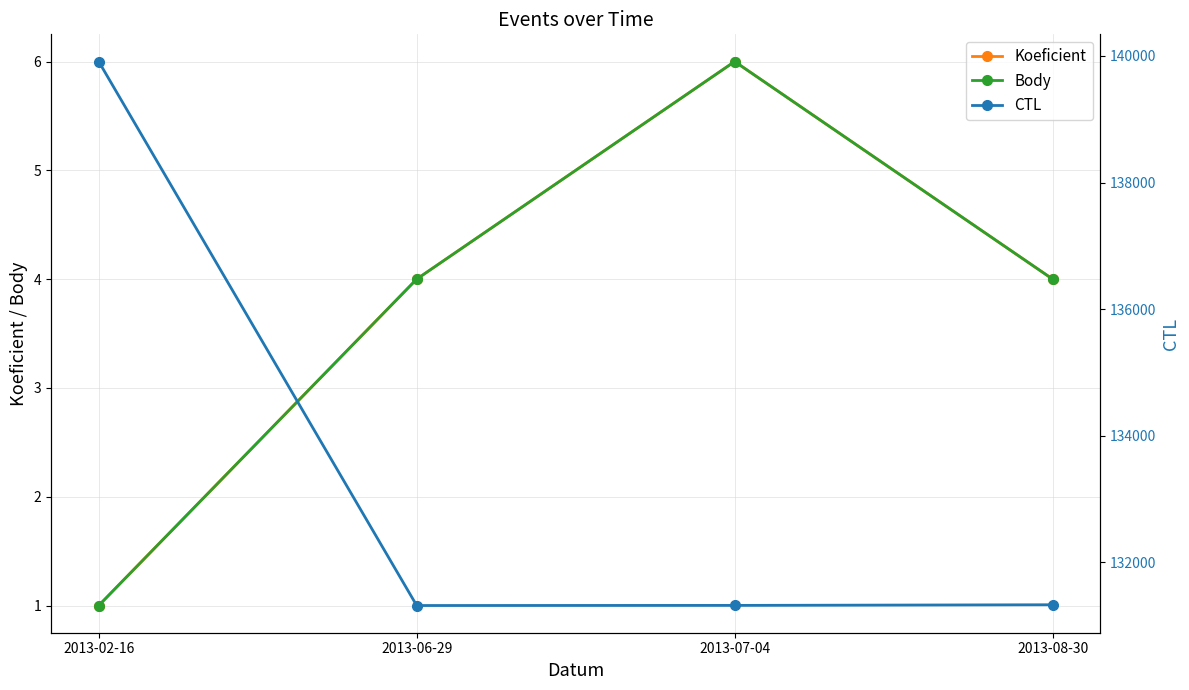

True or false: CTL and Body cross at least once.

False